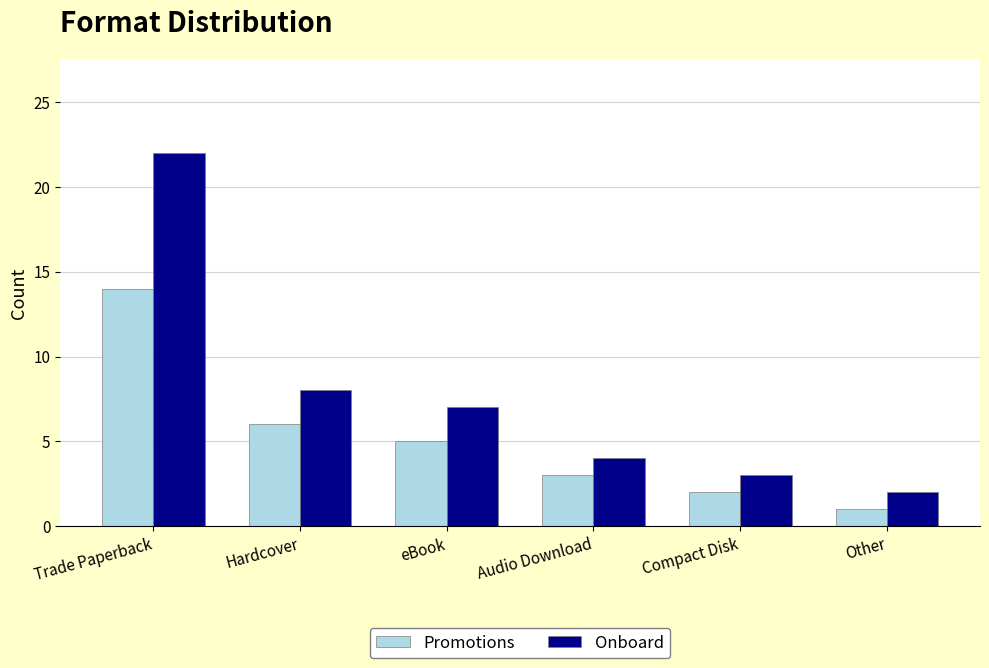

List the series in order of their peak value, highest first.

Onboard, Promotions